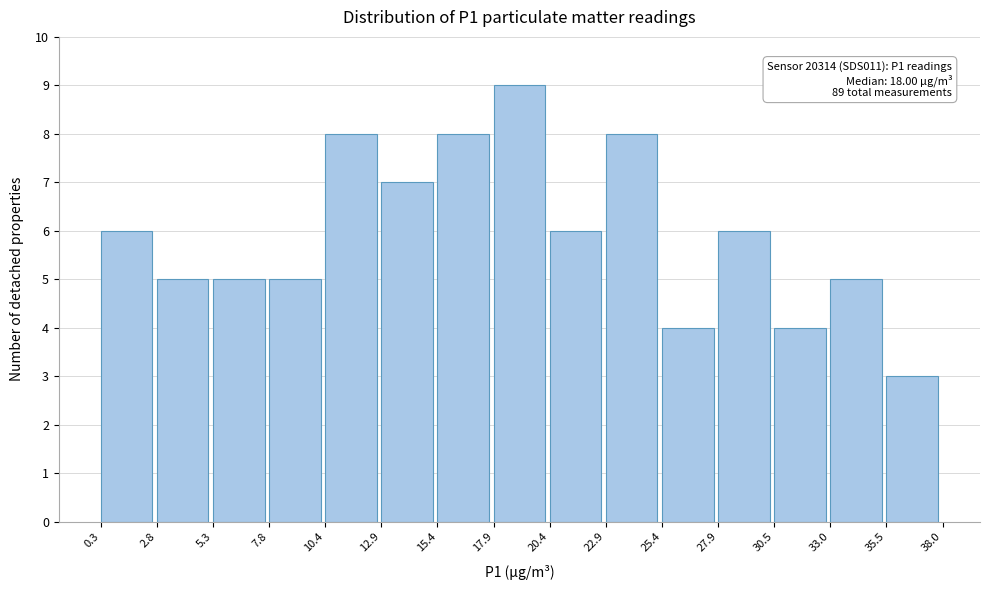

Which range on the x-axis has the tallest bar?

17.9 to 20.4